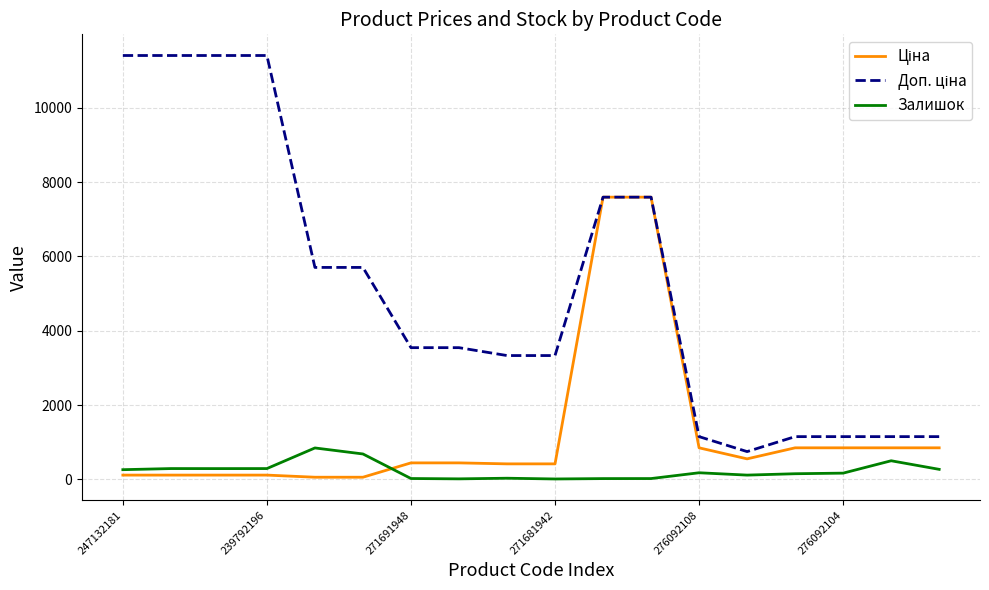

What is the greatest value displayed?

11410.0